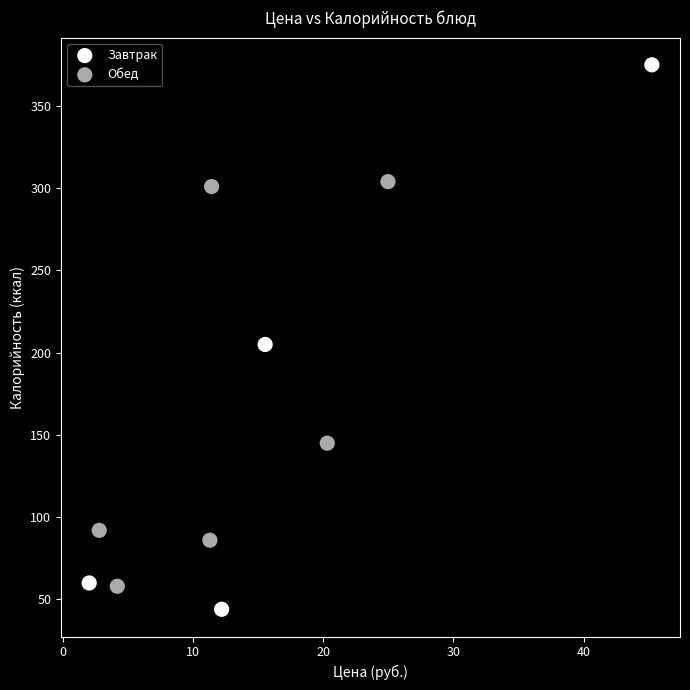

Which series contains the highest Y value?

Завтрак